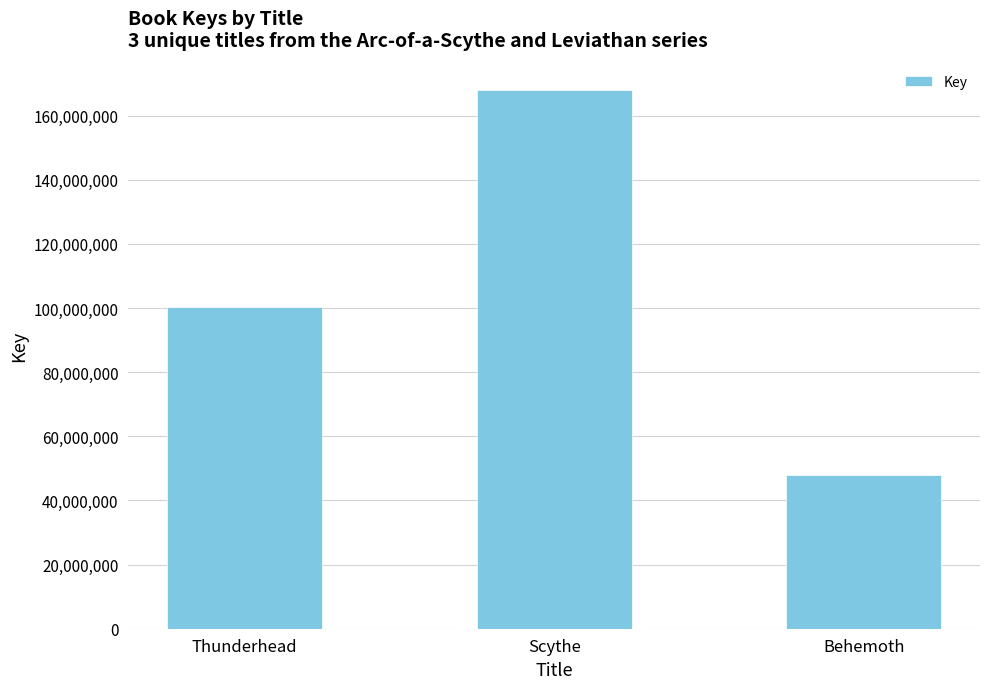

Reading right to left, what are all the values shown in this chart?

47860268	168081974	100196160